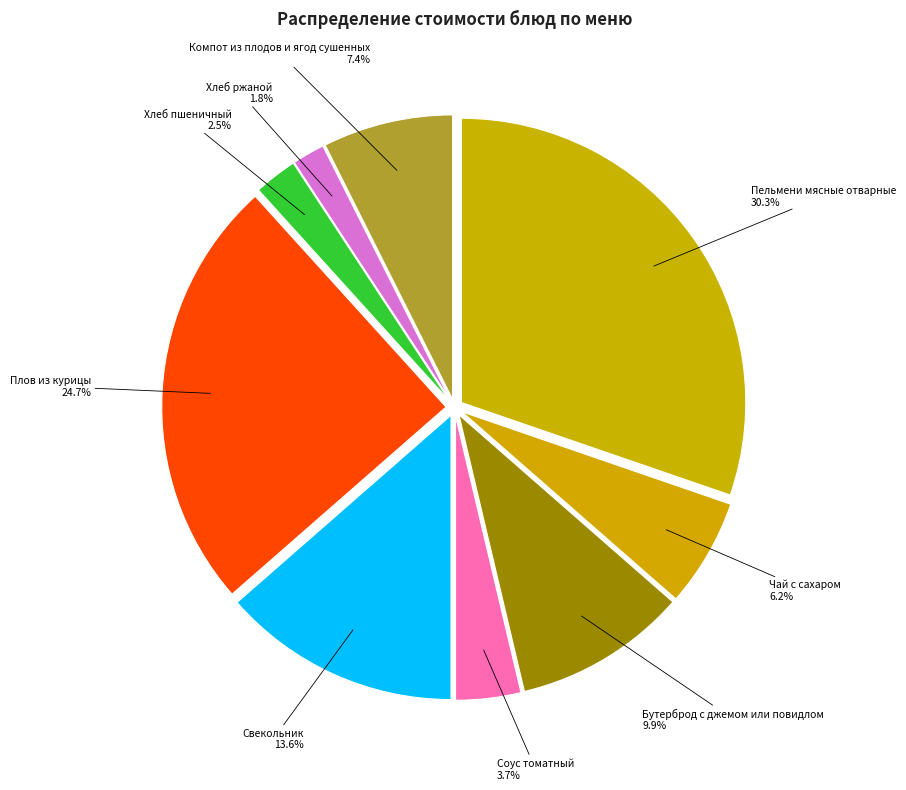

To the nearest percent, what percentage of the pie is Соус томатный?

4%